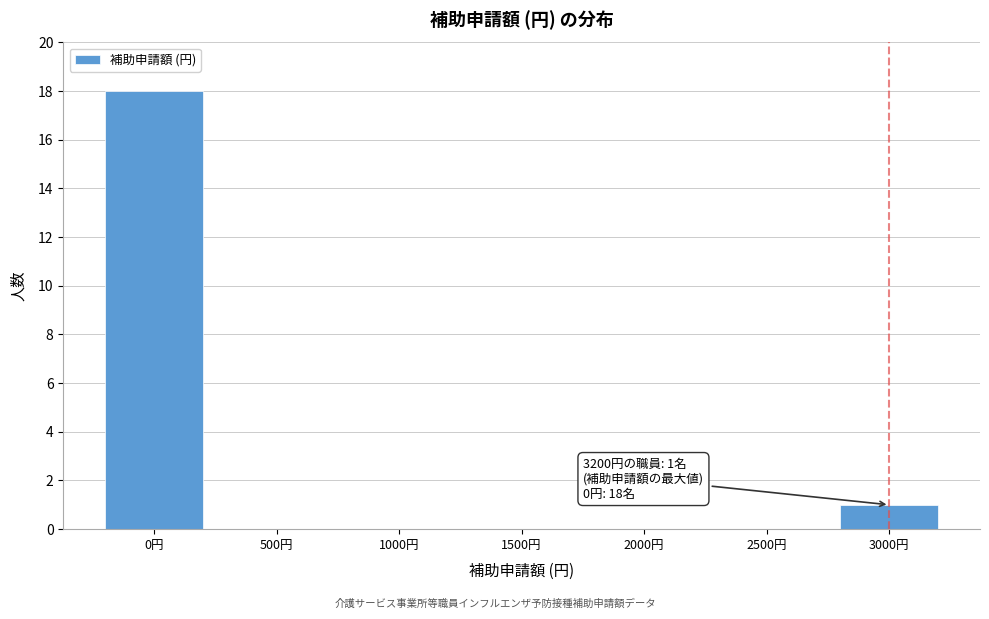

Reading right to left, transcribe all the data shown in this chart.

3000円=1	2500円=0	2000円=0	1500円=0	1000円=0	500円=0	0円=18